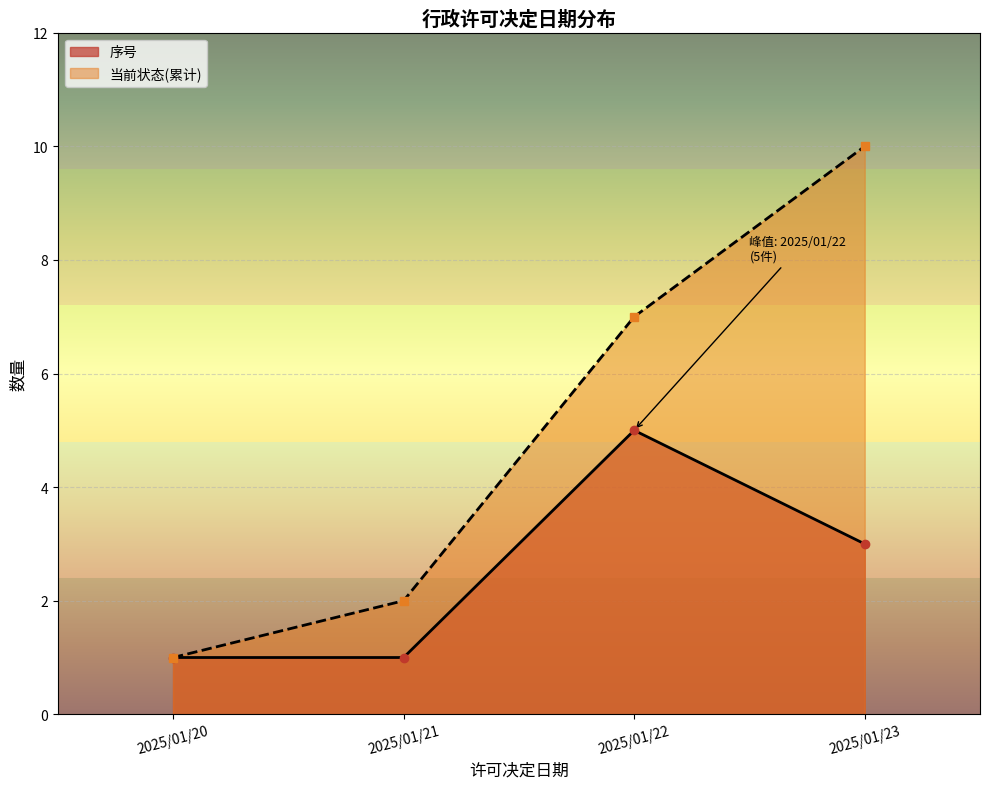

Rank the categories by 当前状态(累计) value from highest to lowest.

2025/01/23, 2025/01/22, 2025/01/21, 2025/01/20